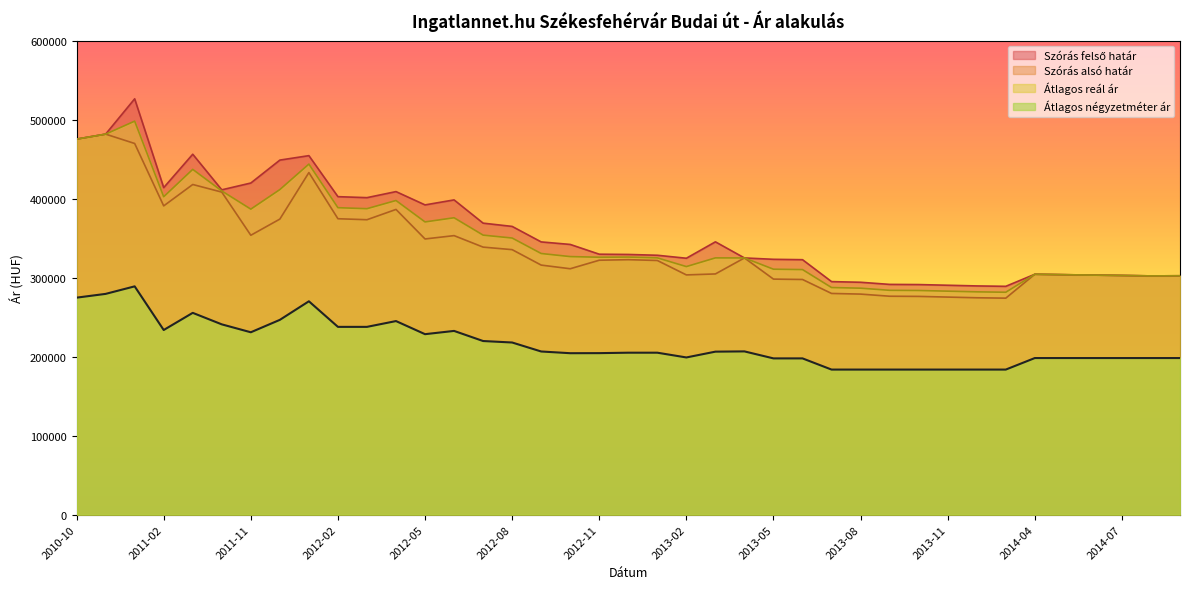

Is it true that Szórás felső határ equals 585377 at 2013-01?

False